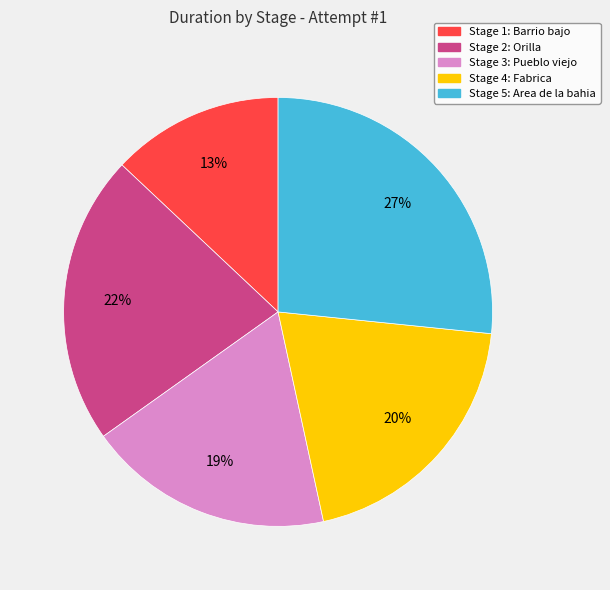

Rank the categories by value from highest to lowest.

Stage 5: Area de la bahia, Stage 2: Orilla, Stage 4: Fabrica, Stage 3: Pueblo viejo, Stage 1: Barrio bajo